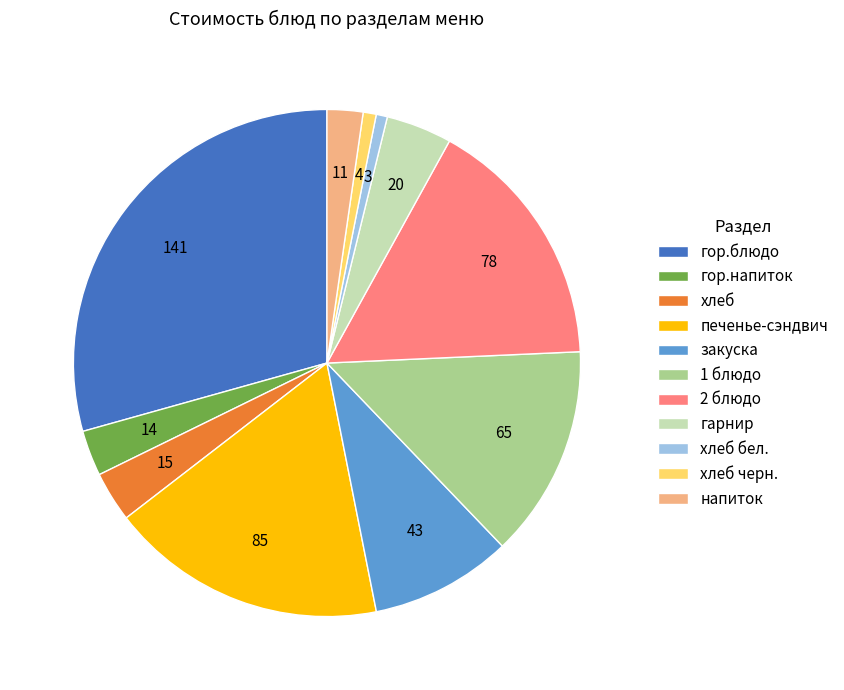

Which category has the biggest portion of the pie?

гор.блюдо